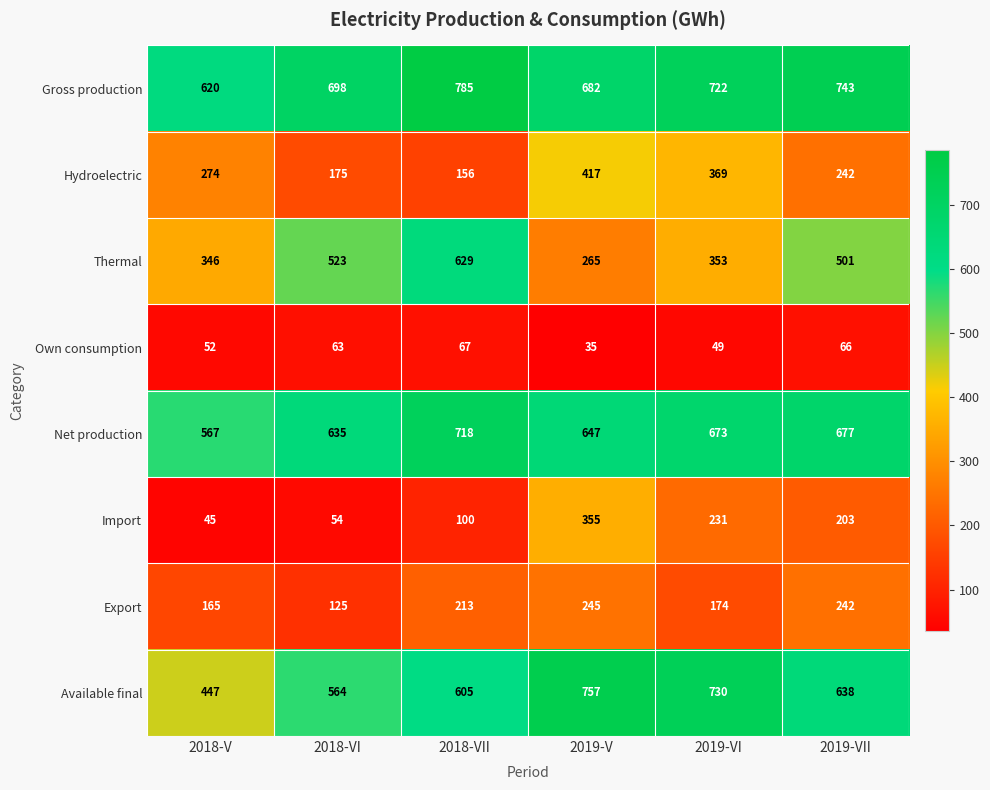

At which label does Import reach its minimum?

2018-V